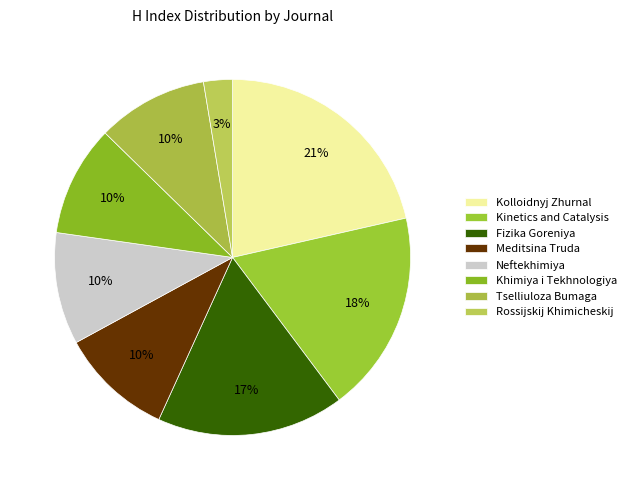

Which slice is the smallest?

Rossijskij Khimicheskij